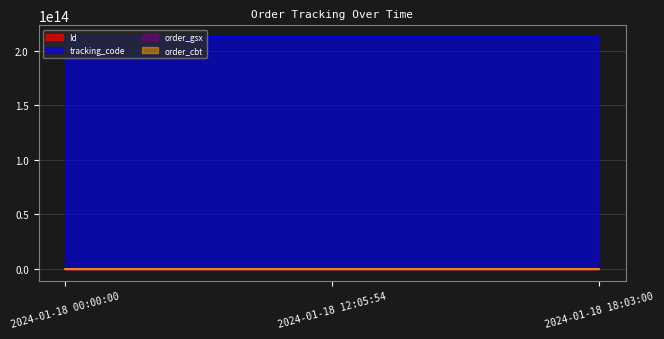

Which series has the largest total across all categories?

tracking_code